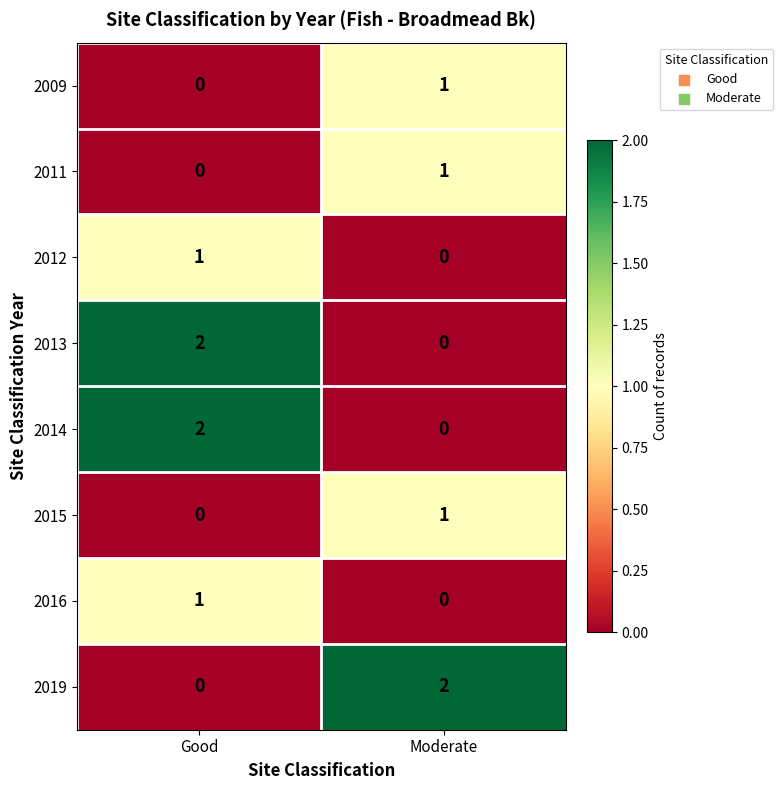

List the labels in order of 2013 value, smallest first.

Moderate, Good